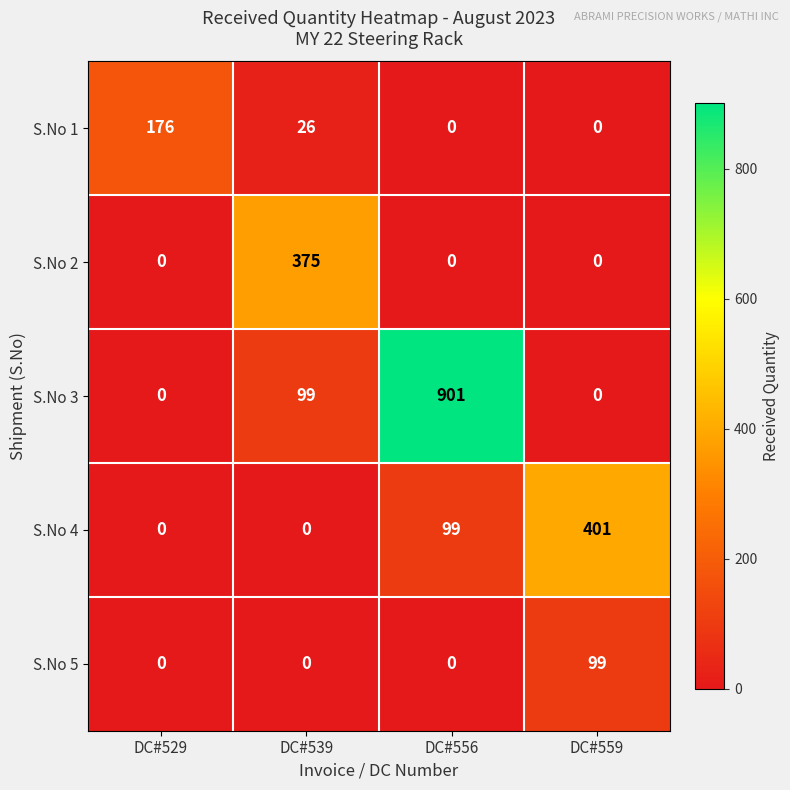

What is the maximum value shown in the chart?

901